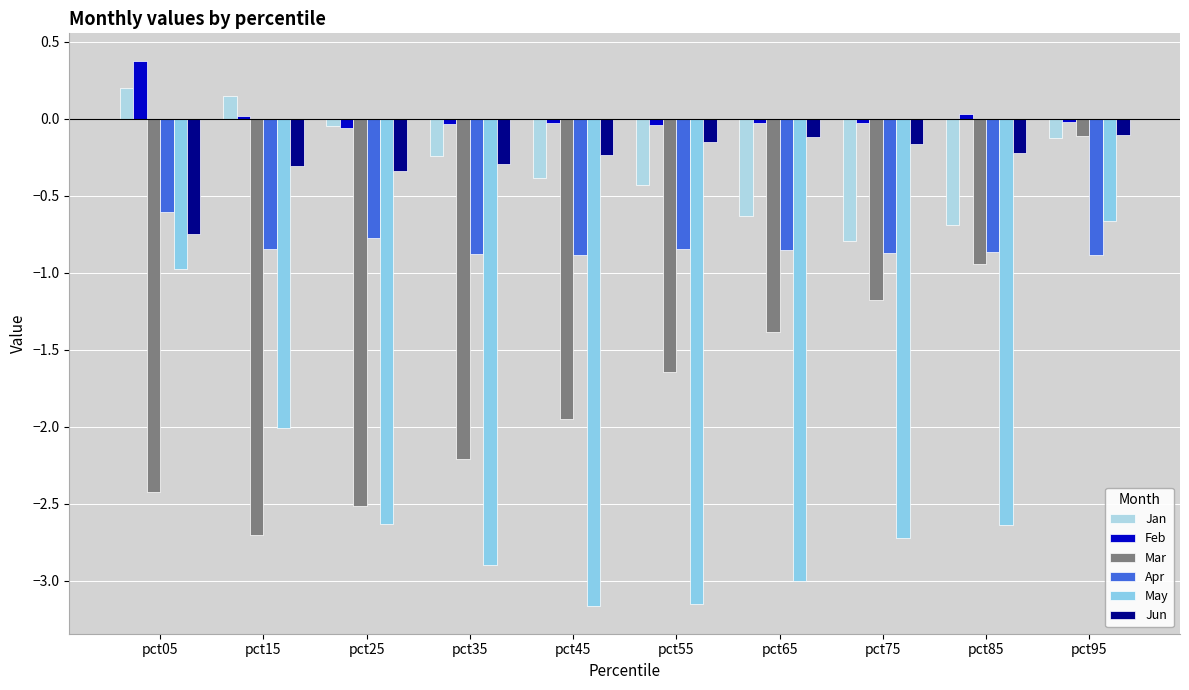

Which series has the largest total across all categories?

Feb